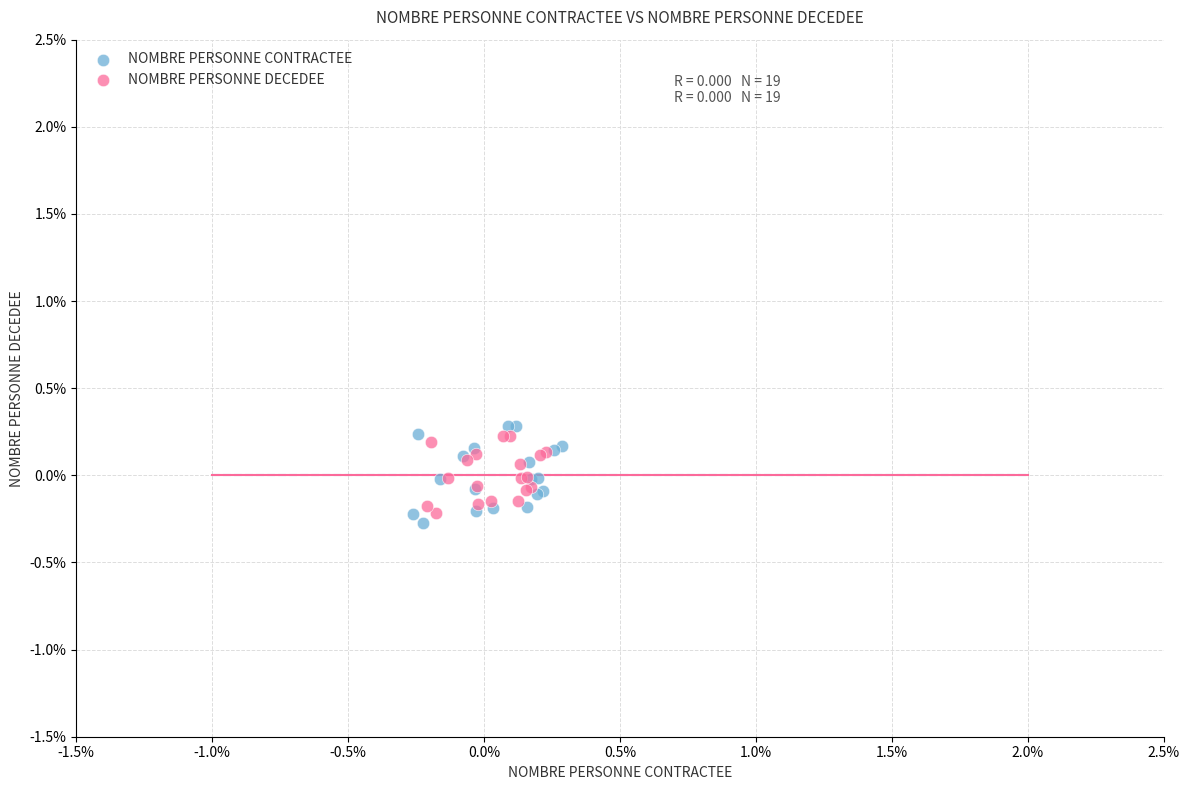

Which series contains the highest Y value?

NOMBRE PERSONNE CONTRACTEE